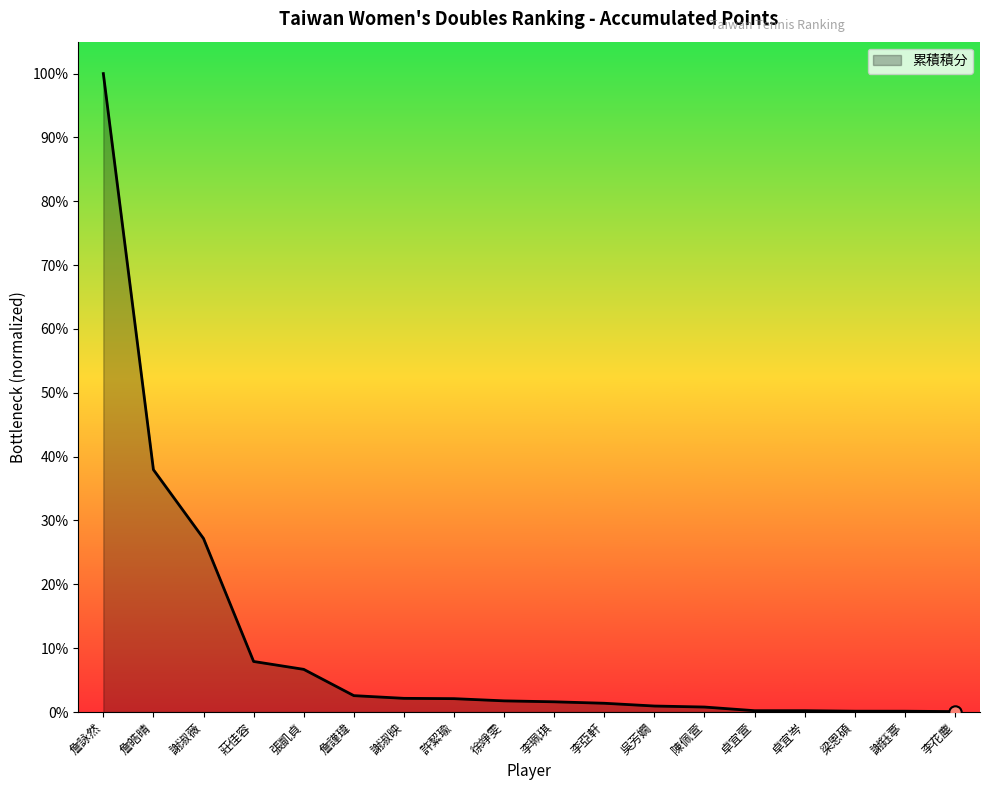

Between 許絜瑜 and 卓宜萱, which is larger?

許絜瑜